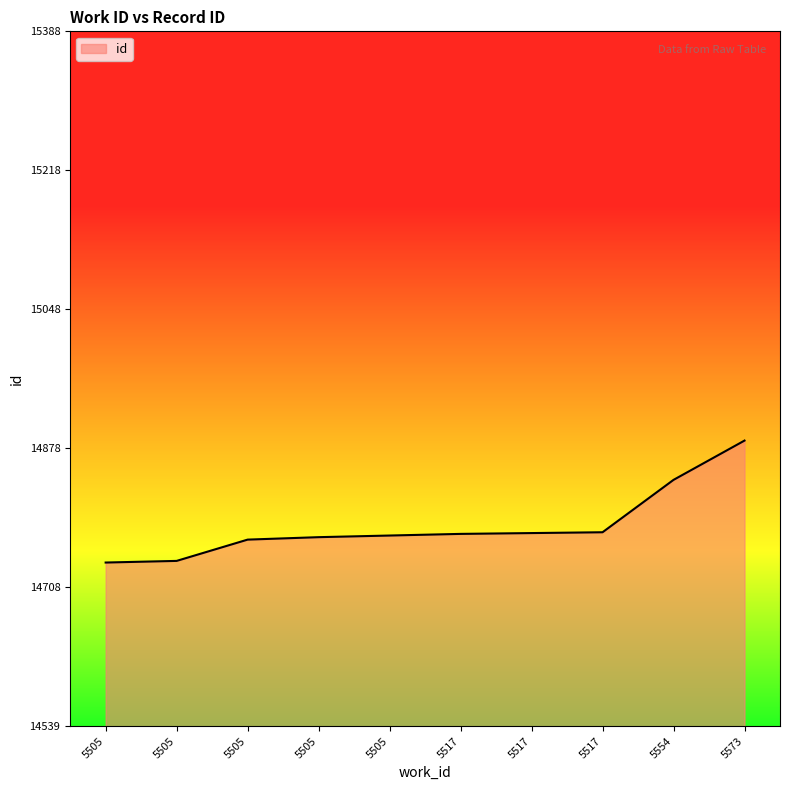

Reading right to left, transcribe all the data shown in this chart.

5573=14888	5554=14840	5517=14776	5517=14775	5517=14774	5505=14772	5505=14770	5505=14767	5505=14741	5505=14739